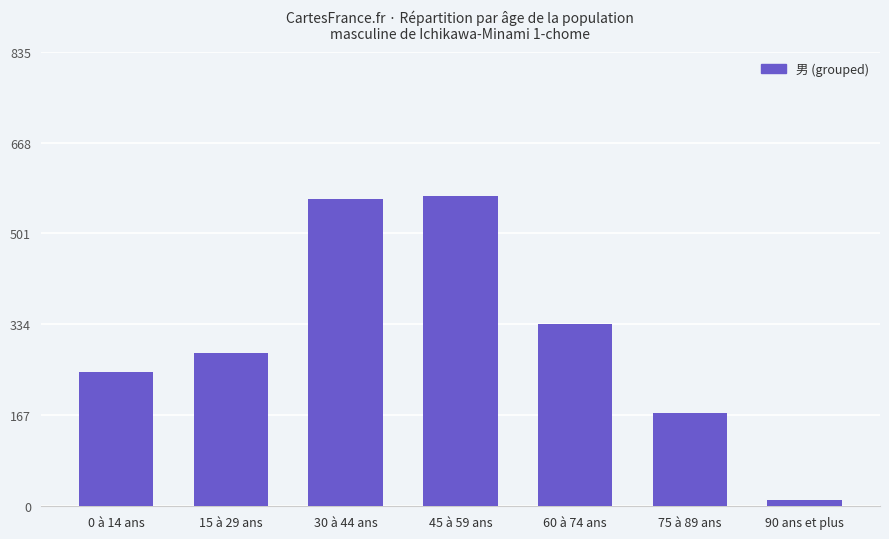

How many values are below 281?

3